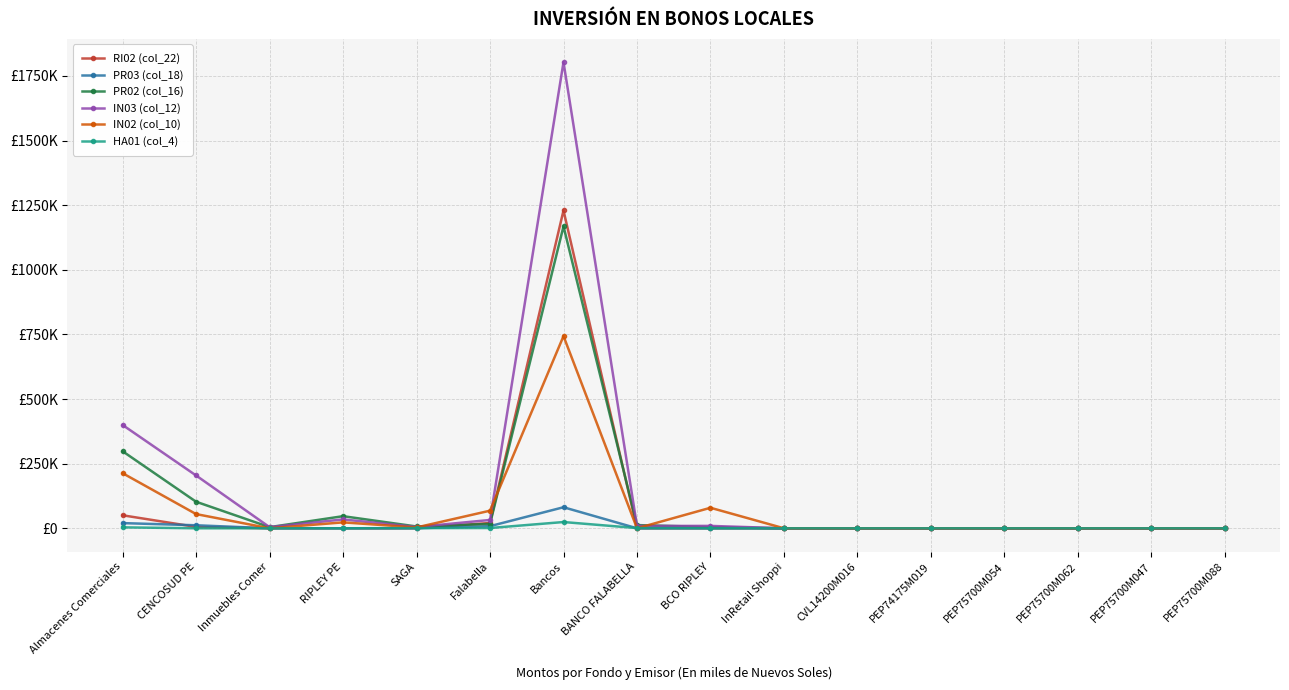

What are all the series names shown in the legend?

RI02 (col_22), PR03 (col_18), PR02 (col_16), IN03 (col_12), IN02 (col_10), HA01 (col_4)